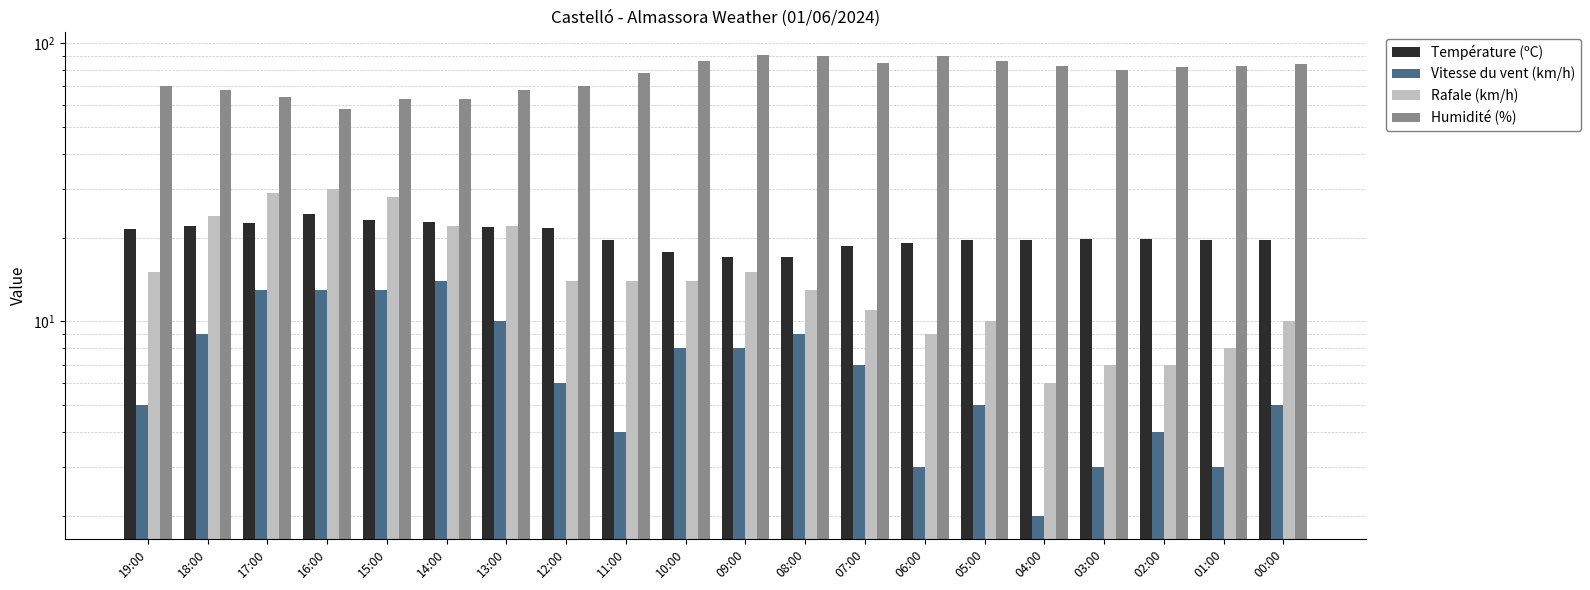

What position from the left is 01:00?

19